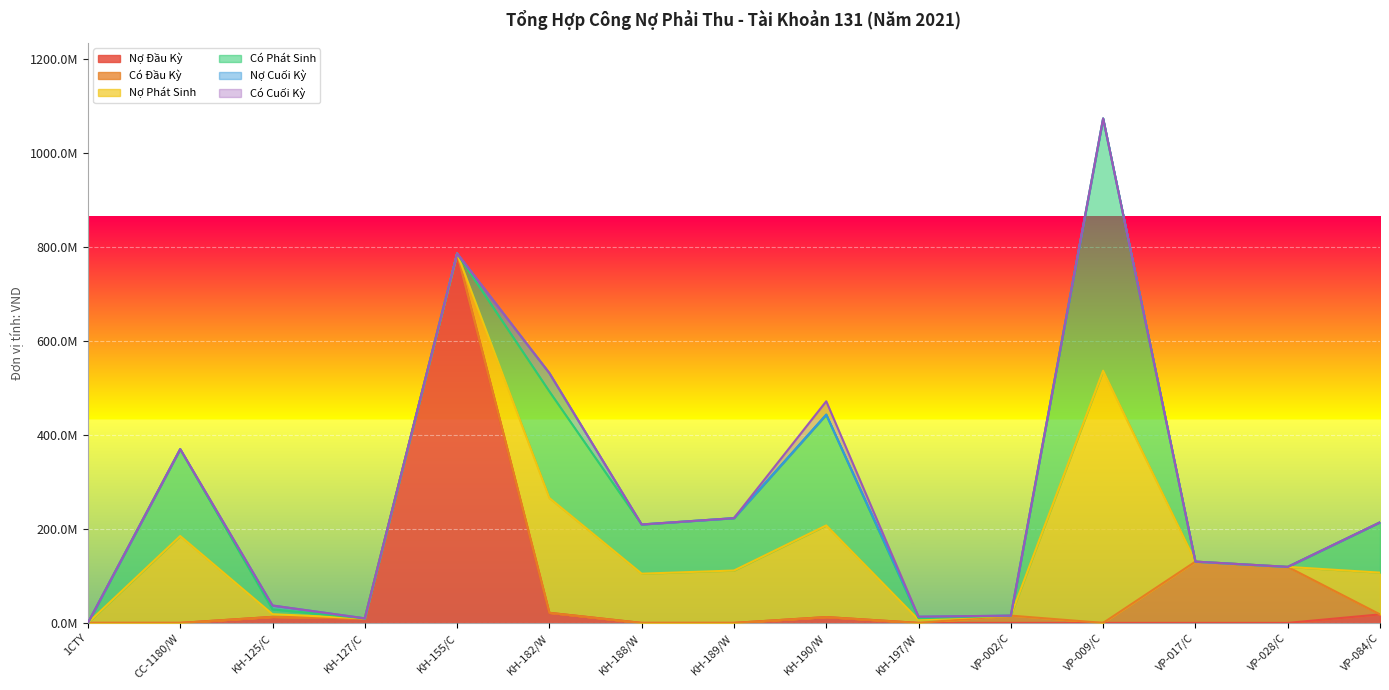

List the labels in order of Nợ Đầu Kỳ value, smallest first.

1CTY, CC-1180/W, KH-188/W, KH-189/W, KH-197/W, VP-002/C, VP-009/C, VP-017/C, VP-028/C, KH-127/C, KH-190/W, KH-125/C, VP-084/C, KH-182/W, KH-155/C